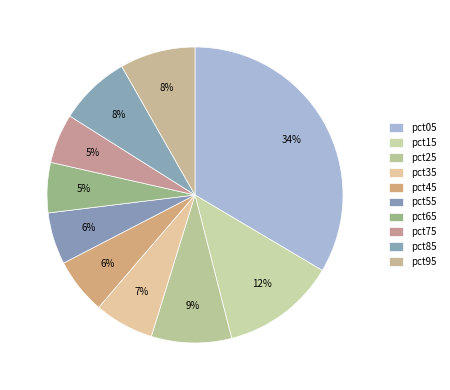

Between pct45 and pct05, which is larger?

pct05